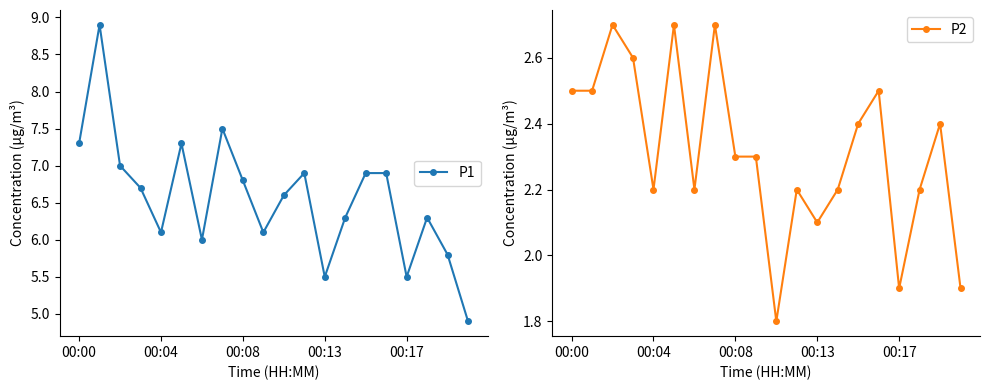

Reading left to right, what are all the values shown in this chart?

P1: 7.3	8.9	7.0	6.7	6.1	7.3	6.0	7.5	6.8	6.1	6.6	6.9	5.5	6.3	6.9	6.9	5.5	6.3	5.8	4.9
P2: 2.5	2.5	2.7	2.6	2.2	2.7	2.2	2.7	2.3	2.3	1.8	2.2	2.1	2.2	2.4	2.5	1.9	2.2	2.4	1.9